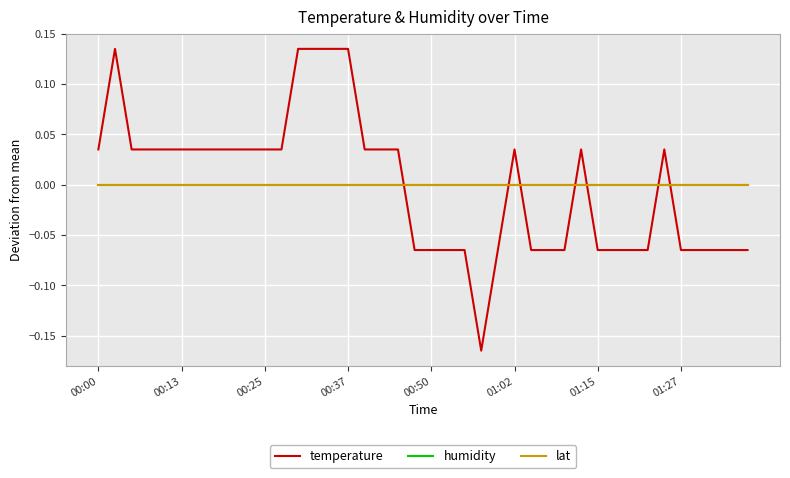

Which series ends up on top after the final intersection of humidity and temperature?

humidity